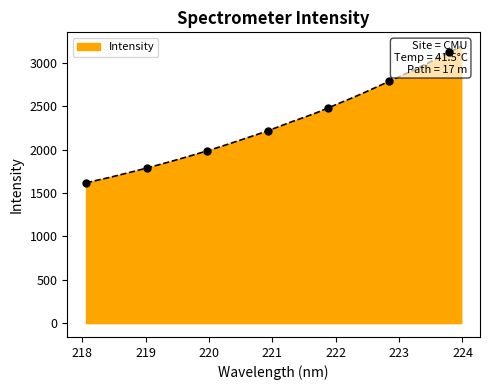

What is the ratio of the value at 218.2508 to the value at 220.3533?

0.8